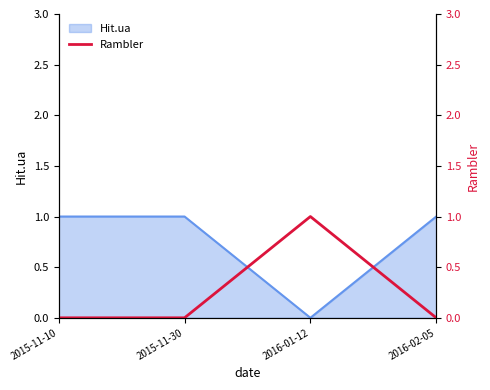

How many lines are shown in the chart?

1